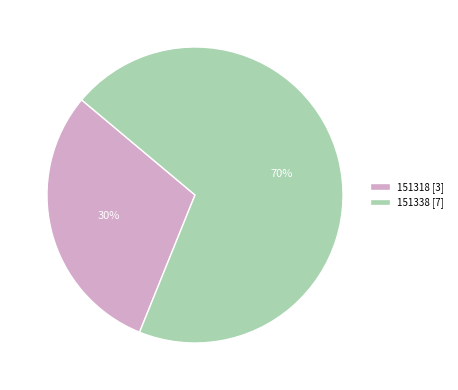

Is the sum of 151318 [3] and 151338 [7] greater than half?

Yes